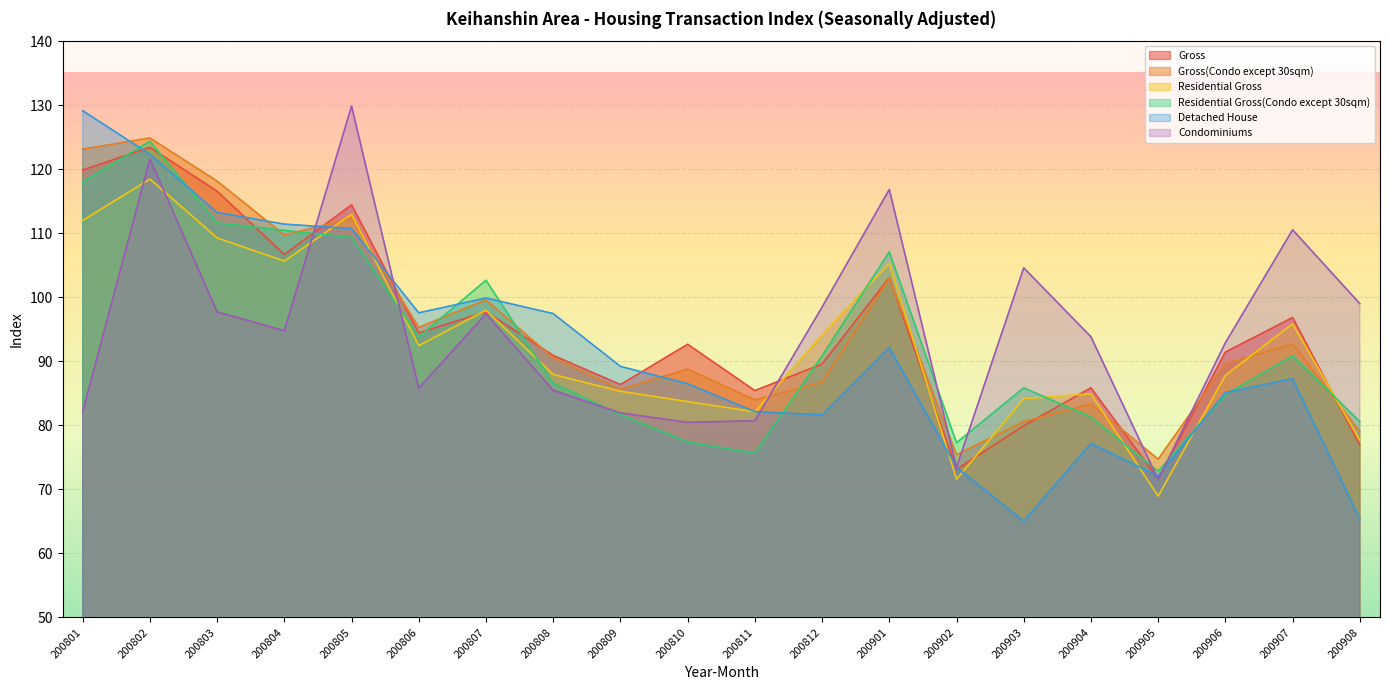

What is the total value across all series at 200905?

431.7